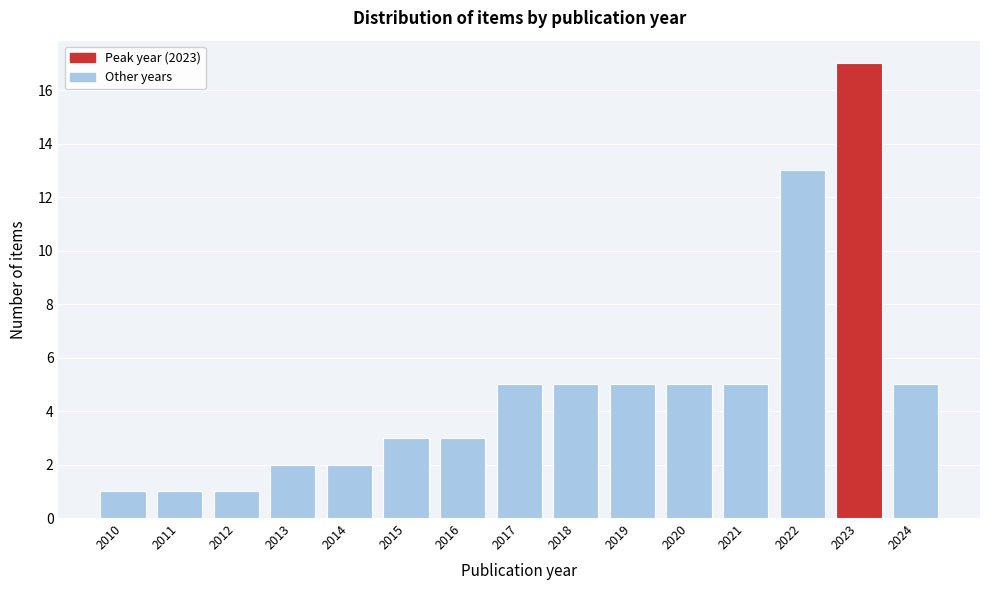

Reading left to right, transcribe all the data shown in this chart.

2010=1	2011=1	2012=1	2013=2	2014=2	2015=3	2016=3	2017=5	2018=5	2019=5	2020=5	2021=5	2022=13	2023=17	2024=5